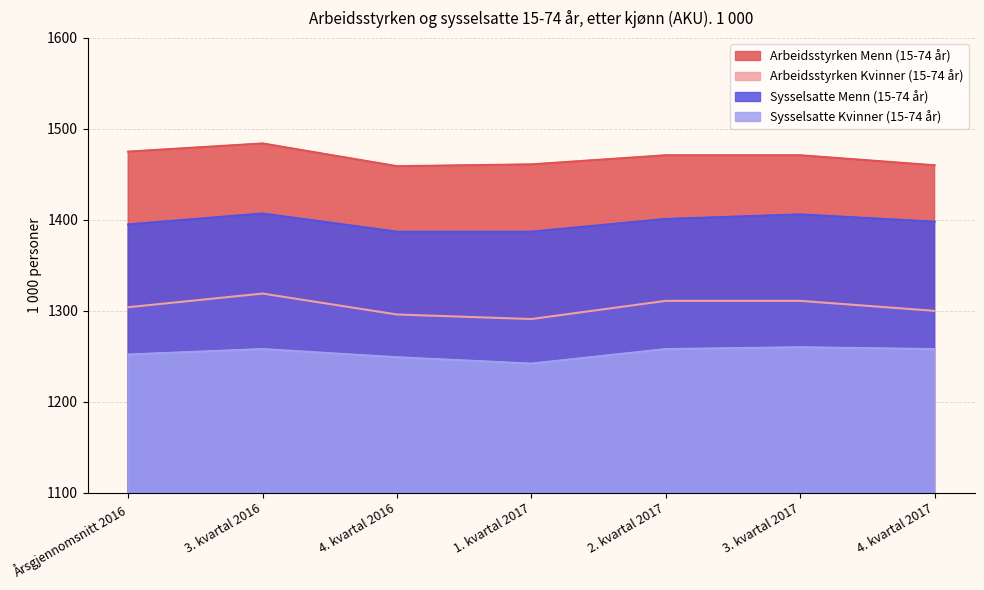

Rank the categories by Sysselsatte Menn (15-74 år) value from highest to lowest.

3. kvartal 2016, 3. kvartal 2017, 2. kvartal 2017, 4. kvartal 2017, Årsgjennomsnitt 2016, 4. kvartal 2016, 1. kvartal 2017